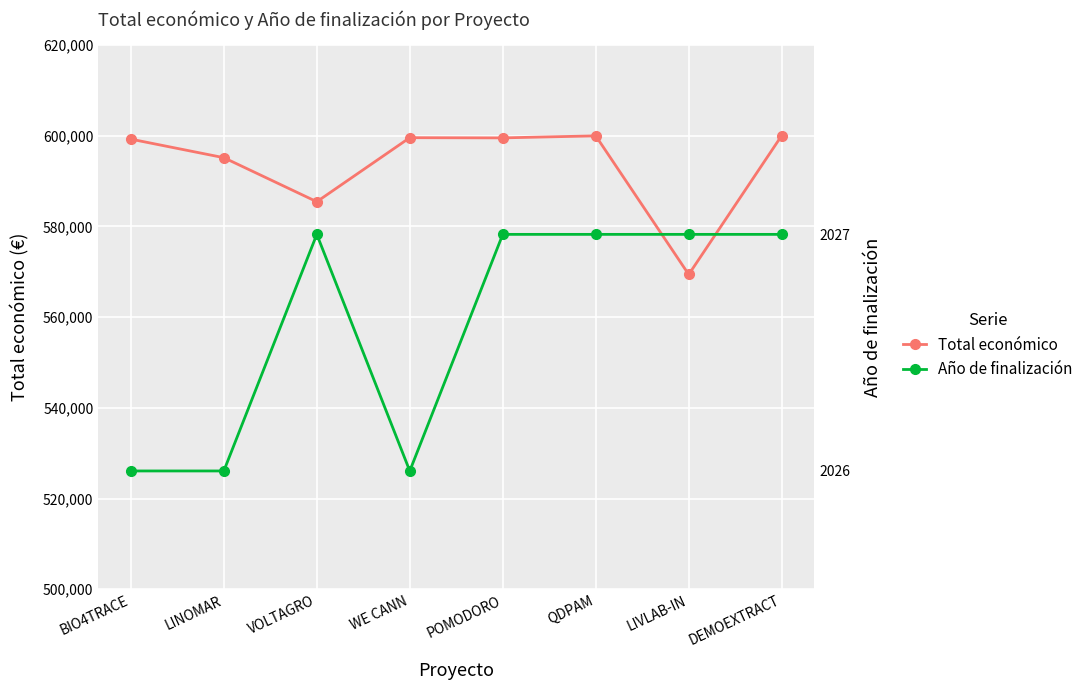

Where is Total económico nearest to the value 584729?

VOLTAGRO